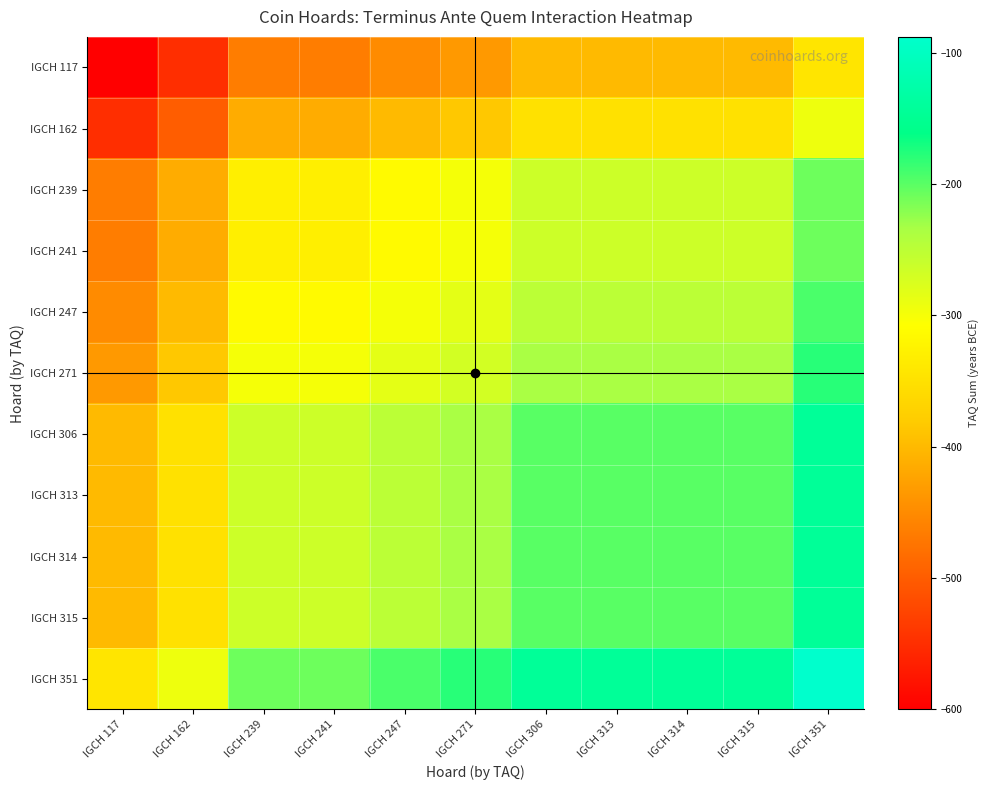

Which series has the largest total across all categories?

IGCH 351